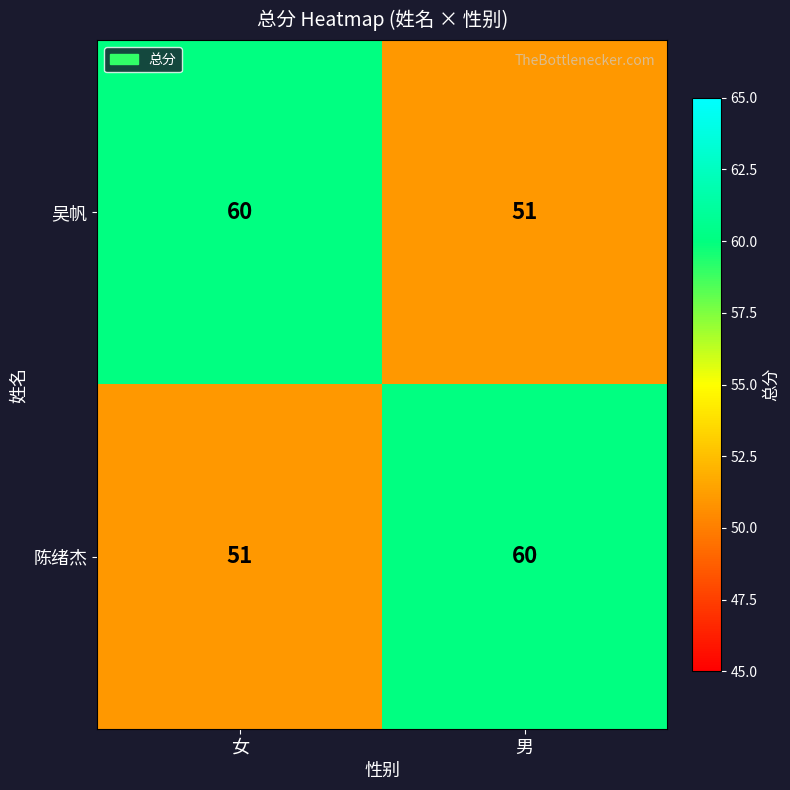

What is the smallest value displayed?

51